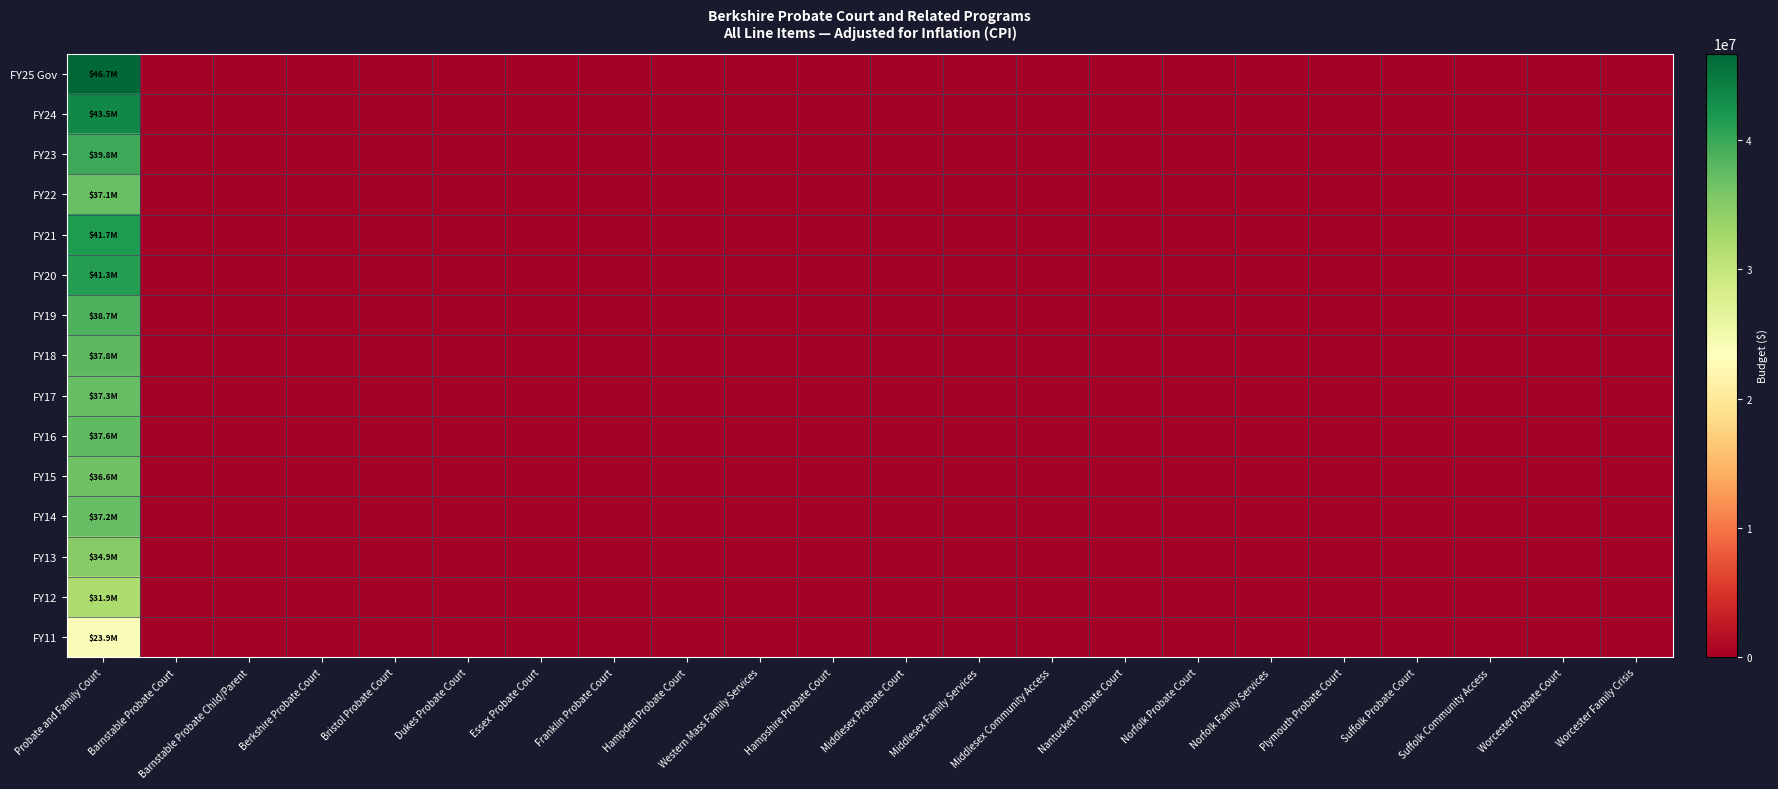

At how many categories does at least one series exceed 2419302?

1